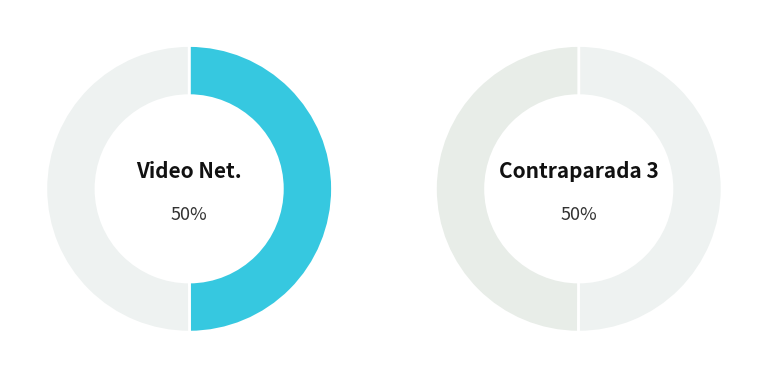

How many segments does this pie chart have?

2